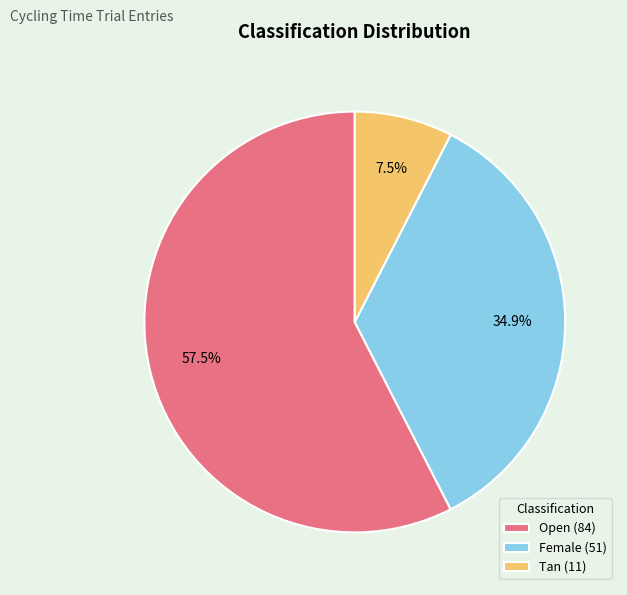

Approximately how many times larger is the value at Open (84) compared to Female (51)?

1.6